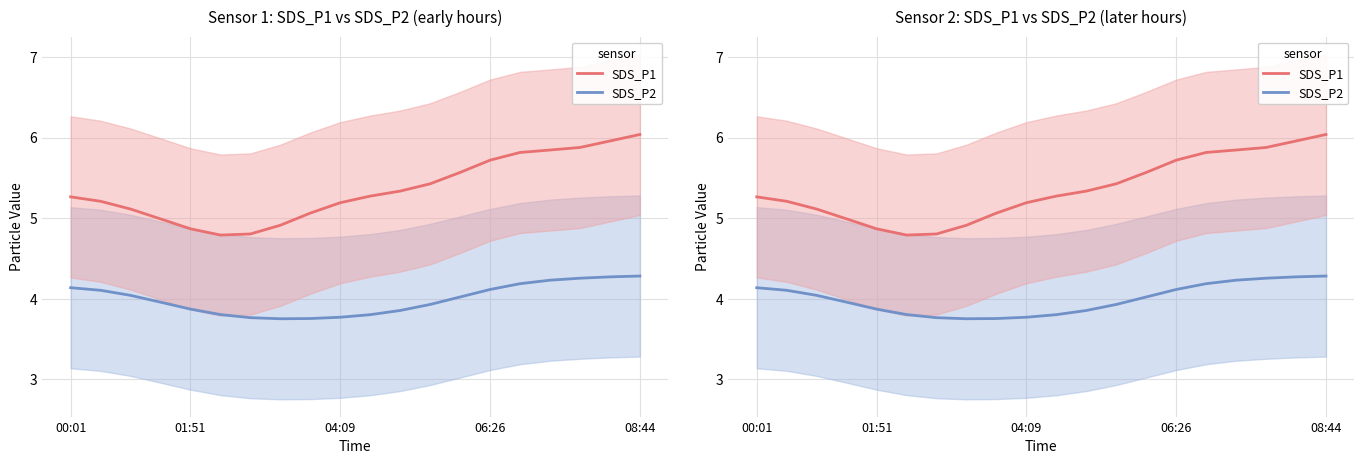

True or false: SDS_P2 and SDS_P1 cross at least once.

False